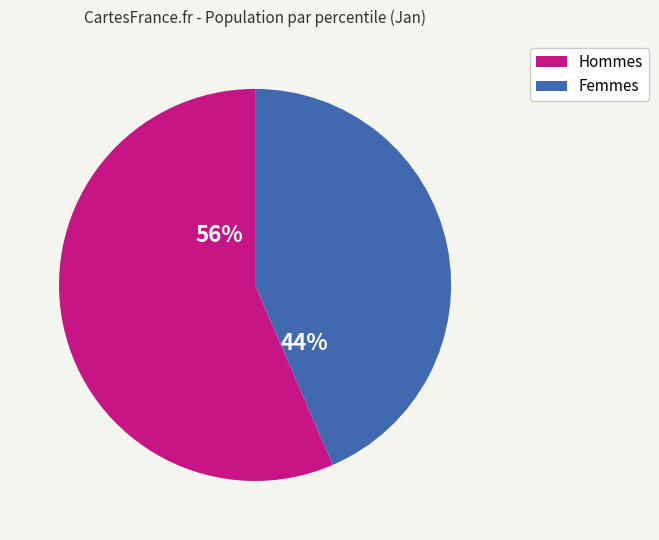

Is there a majority slice in this chart?

Yes